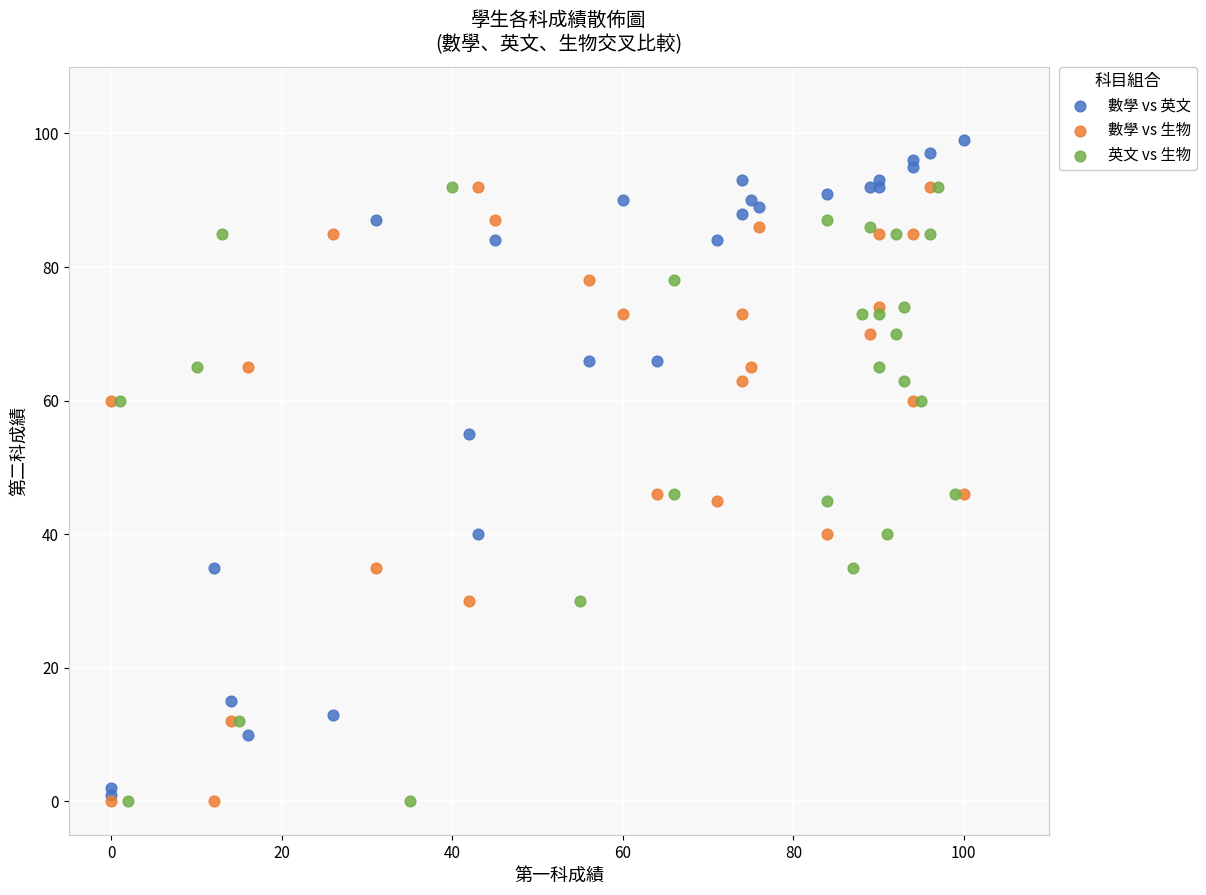

Which series contains the highest Y value?

數學 vs 英文